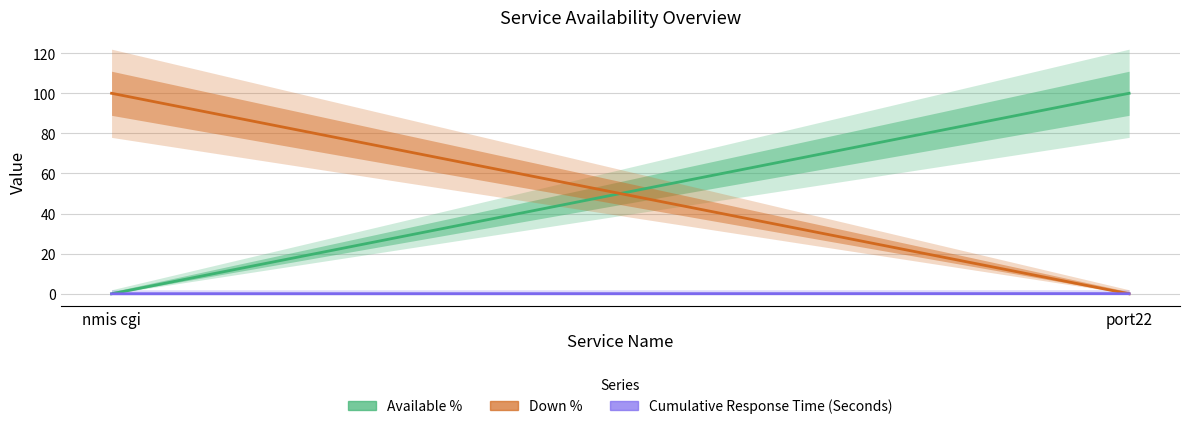

Which series has the largest range (max minus min)?

Available %